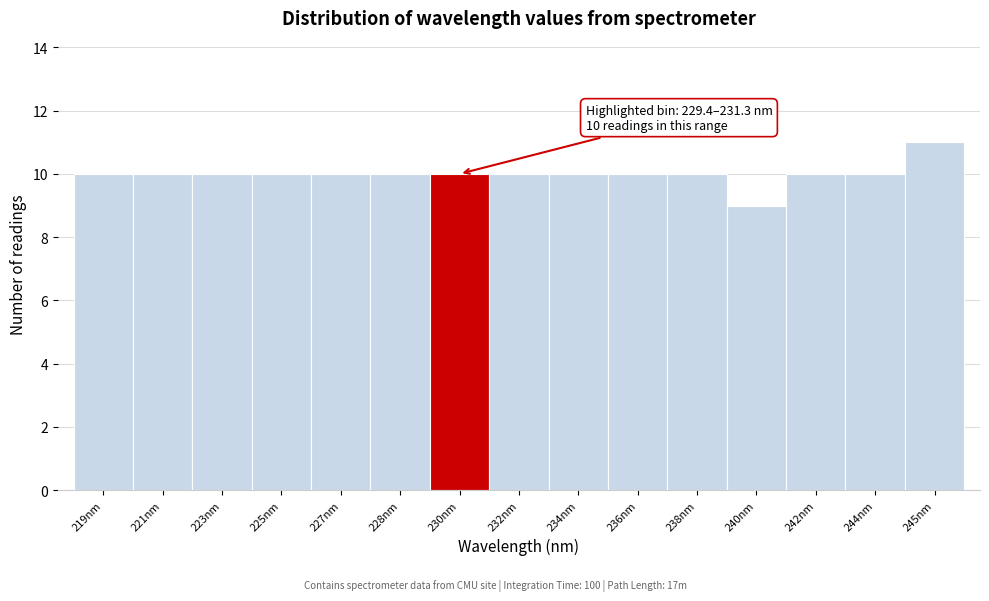

Reading right to left, what are all the values shown in this chart?

11	10	10	9	10	10	10	10	10	10	10	10	10	10	10